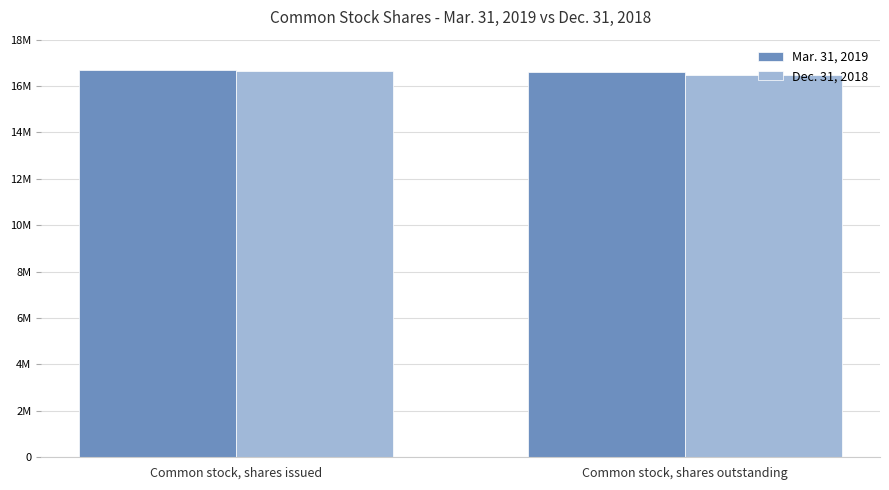

What is the value of the Mar. 31, 2019 bar at the 1st from the left?

16710701